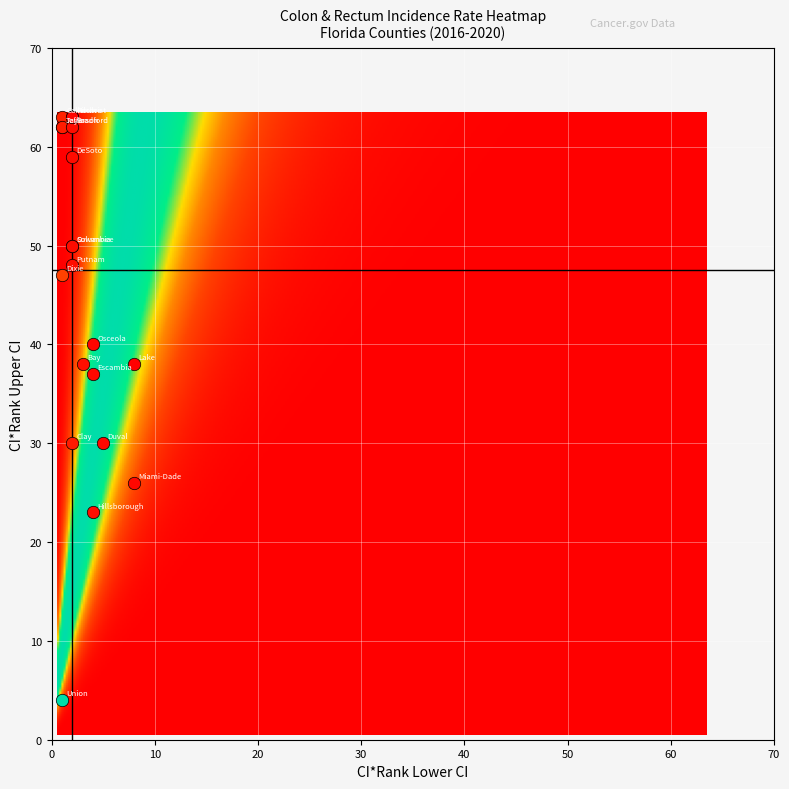

Is it true that Duval County equals 9 at 2?

False